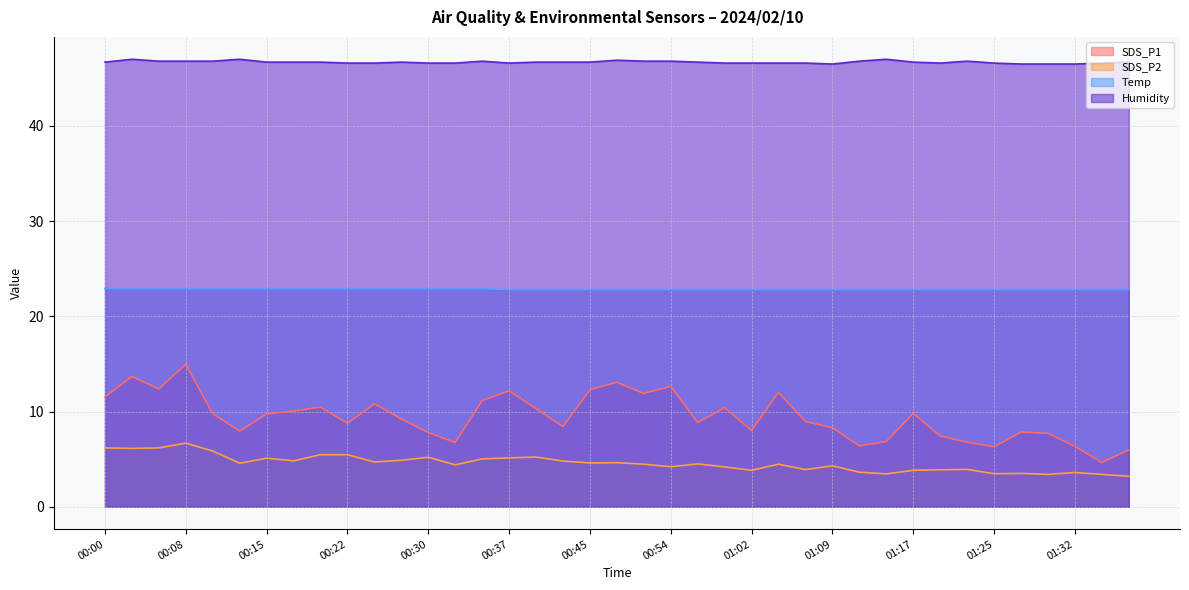

True or false: SDS_P2 and SDS_P1 intersect in this chart.

False